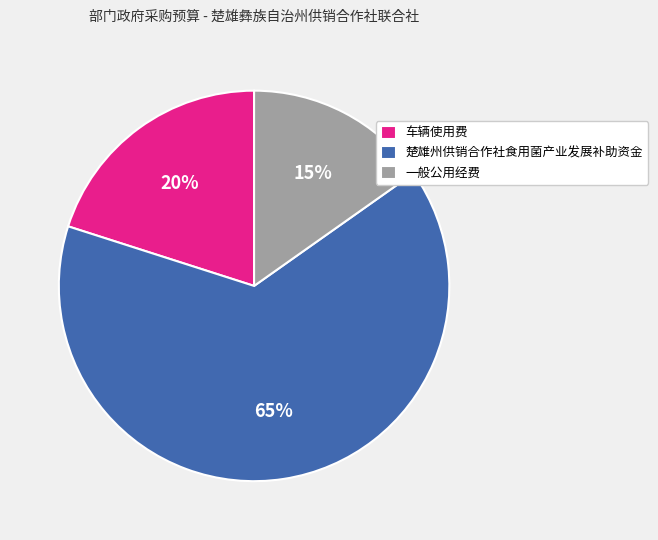

Rank the categories by value from lowest to highest.

一般公用经费, 车辆使用费, 楚雄州供销合作社食用菌产业发展补助资金